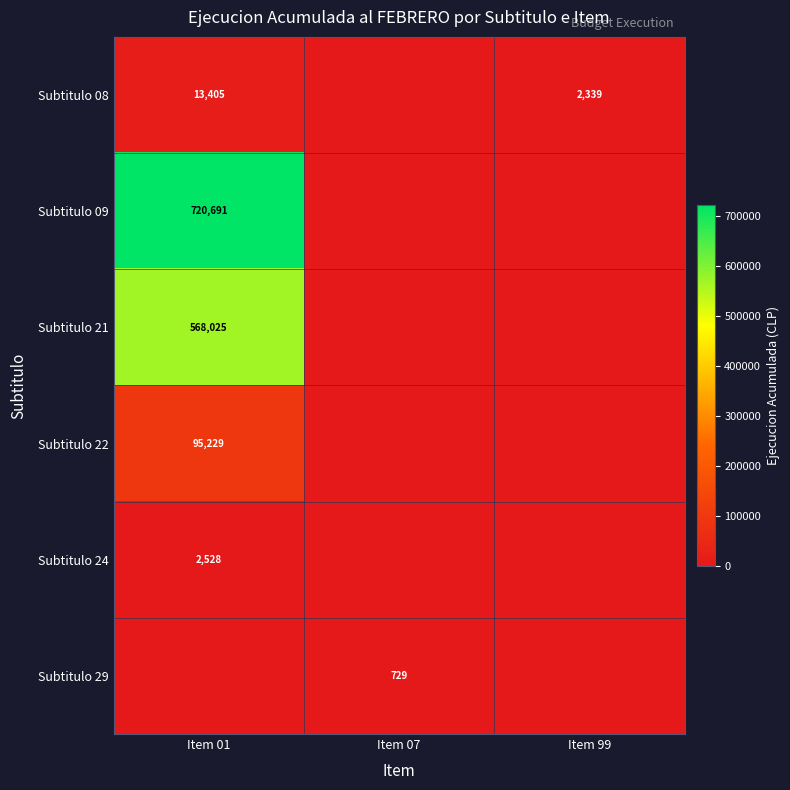

Between Item 07 and Item 01, which is larger?

Item 01